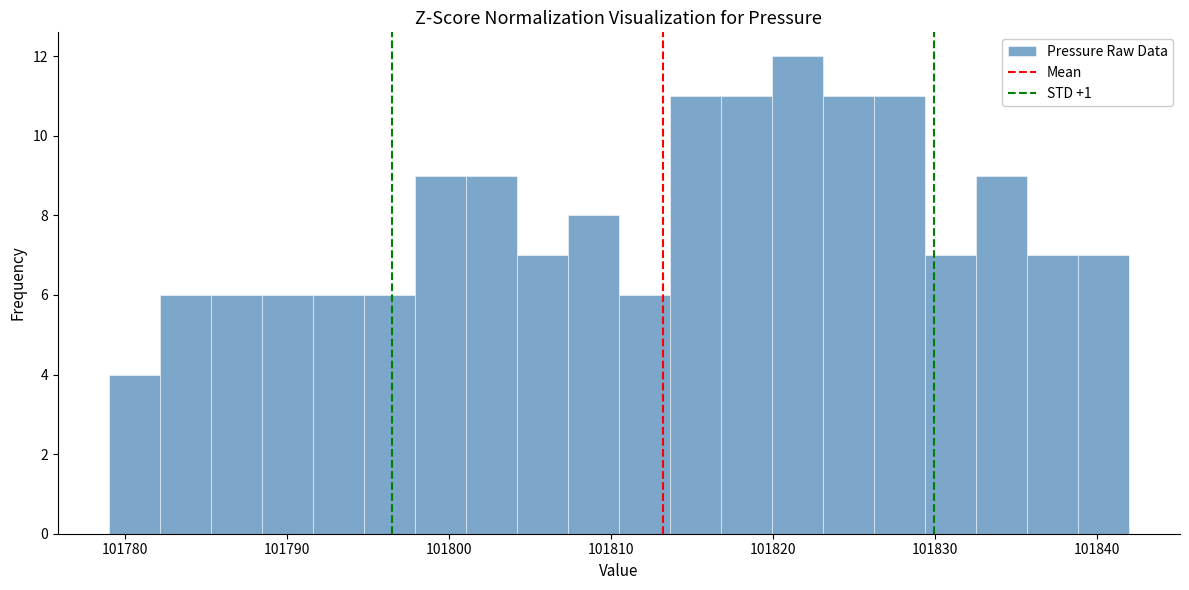

Read against the x-axis, roughly where is the centre of the tallest bar?

101822